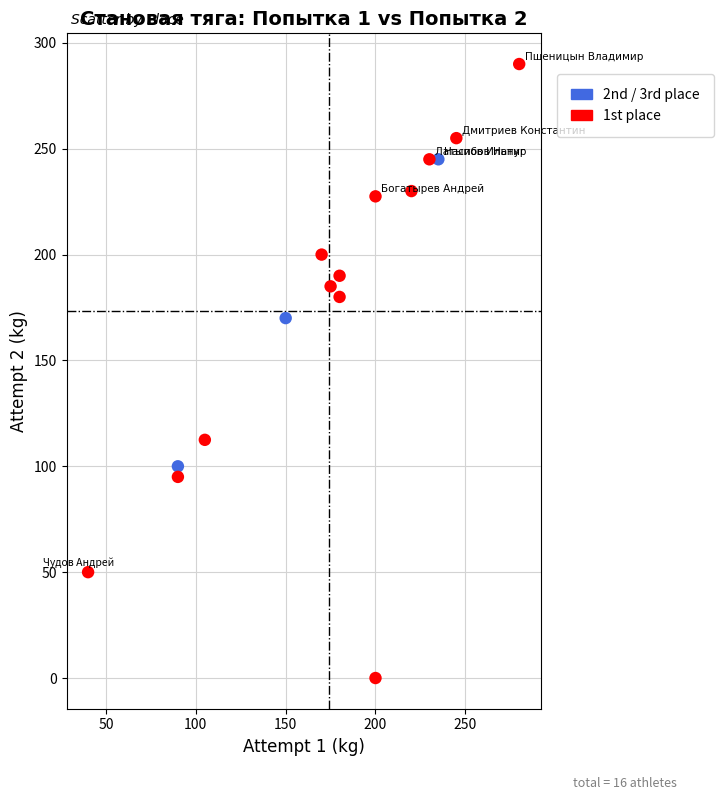

Which series reaches the minimum Y coordinate?

1st place